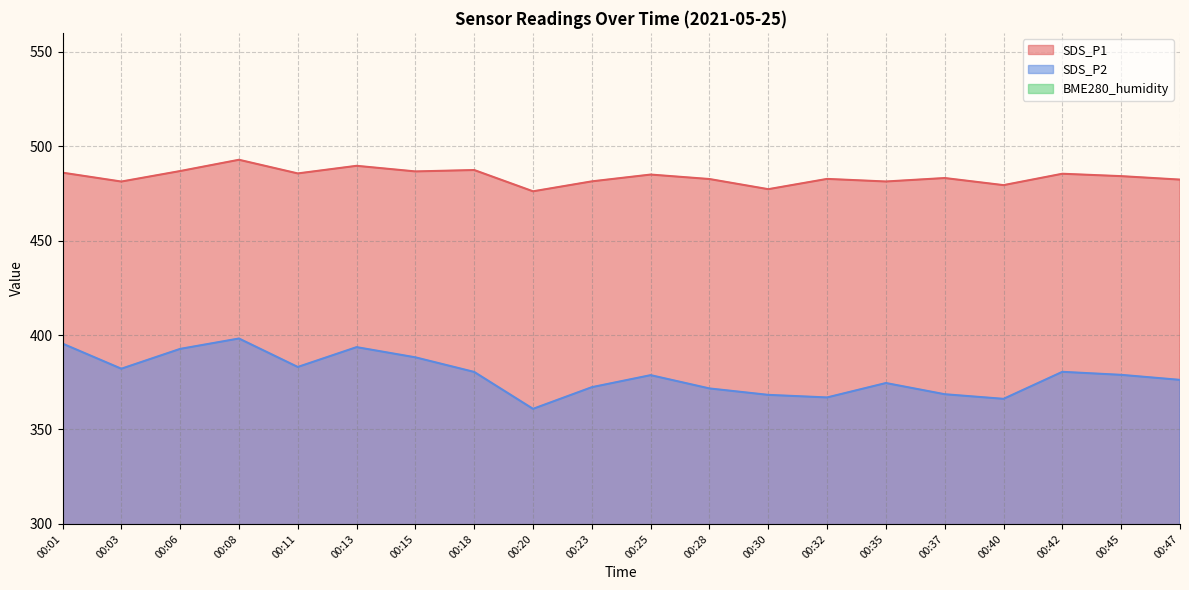

The SDS_P1 series shows 315.5 at 00:45. True or false?

False